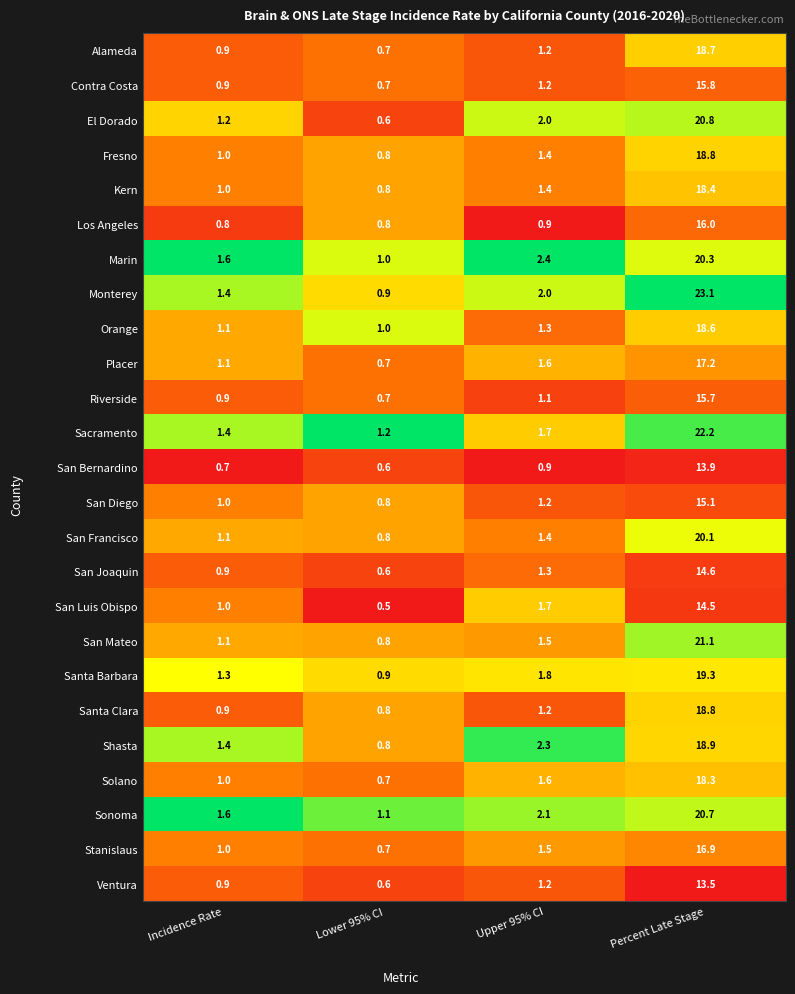

What is the average value of the San Mateo series?

6.1